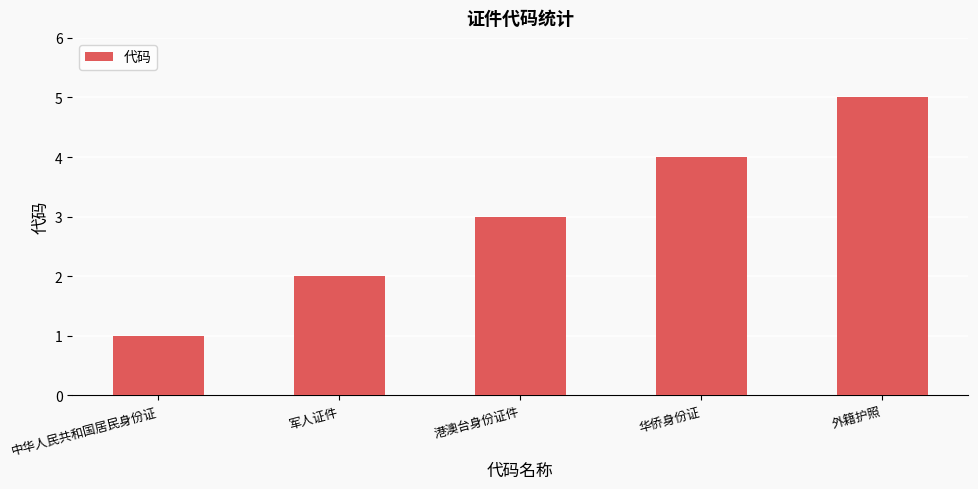

What is the maximum value shown in the chart?

5